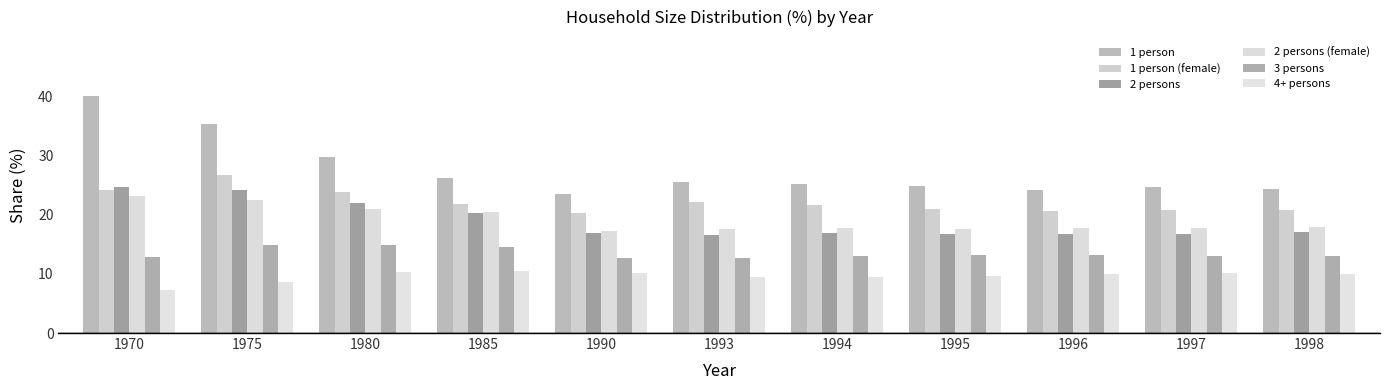

Rank the series by their maximum value, from lowest to highest.

4+ persons, 3 persons, 2 persons (female), 2 persons, 1 person (female), 1 person